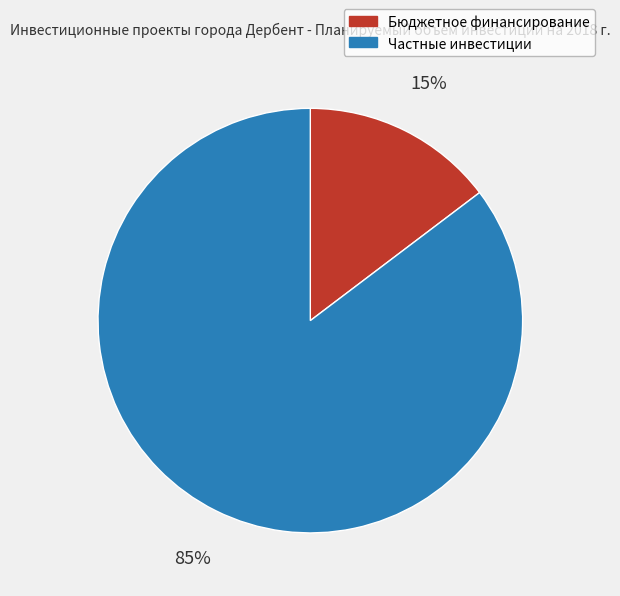

Is the sum of Частные инвестиции and Бюджетное финансирование greater than half?

Yes